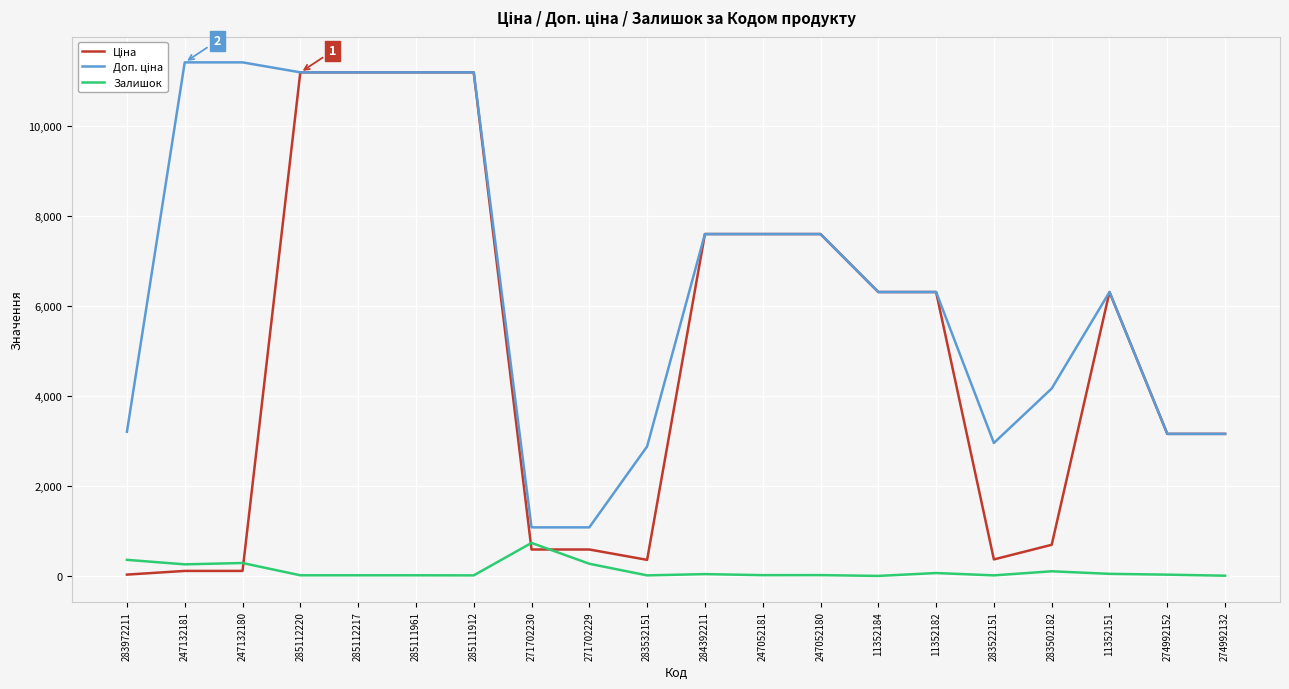

Does the chart have visible grid lines?

Yes